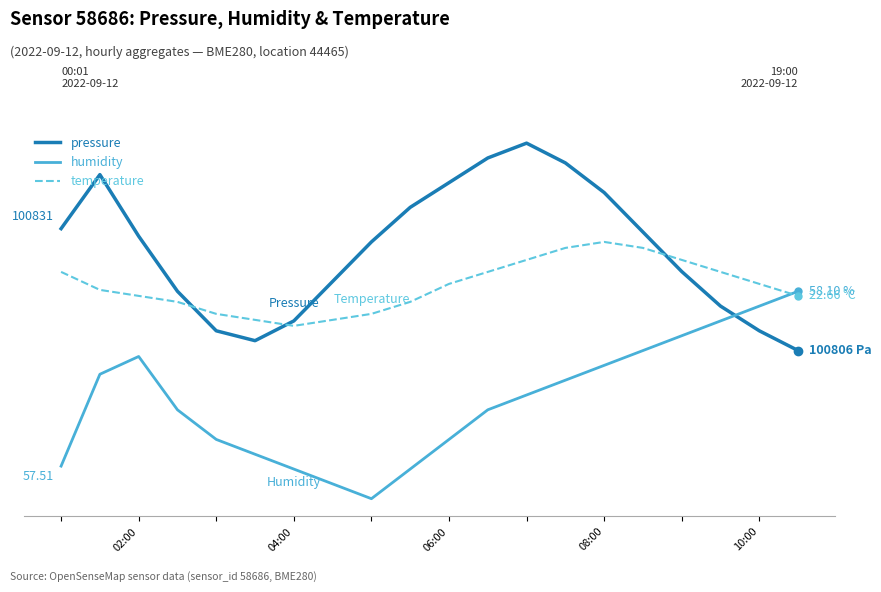

What is the lowest value of the pressure series?

100806.0